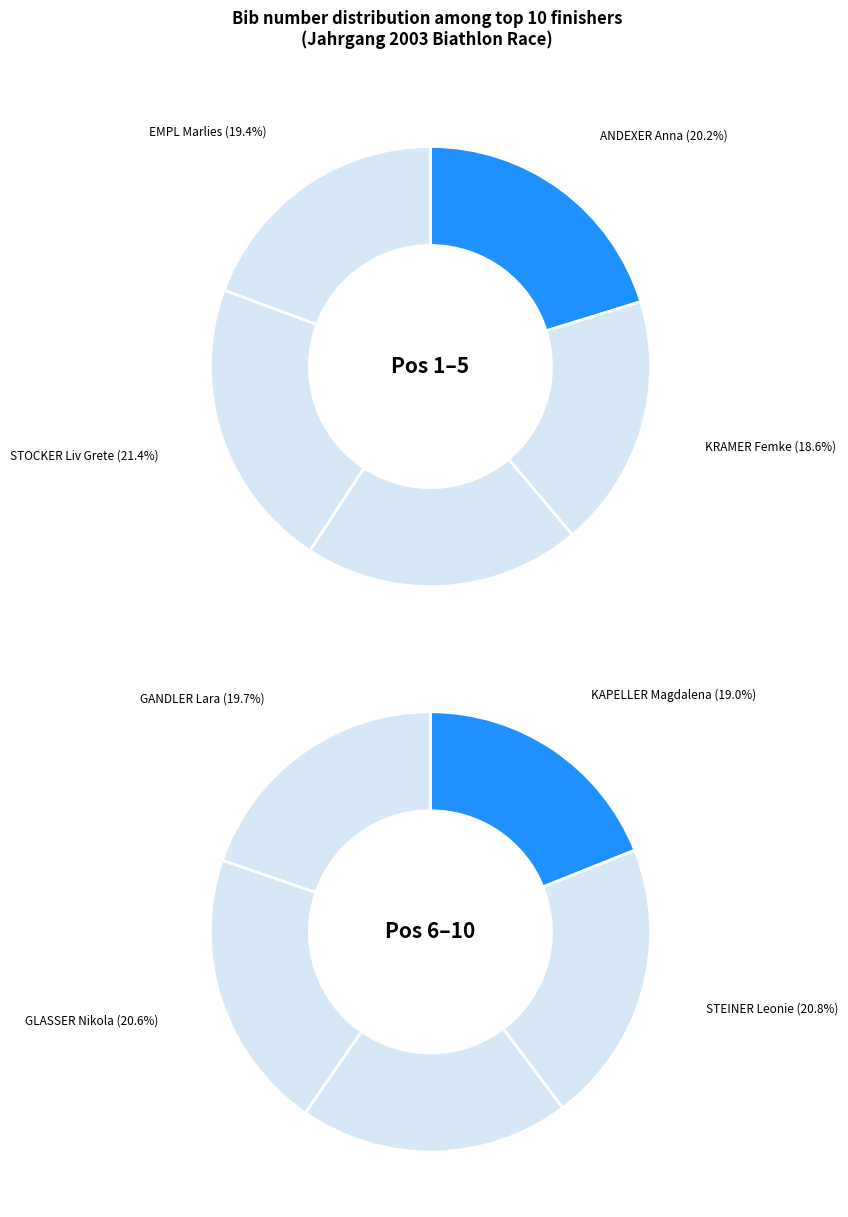

Which category has the biggest portion of the pie?

STOCKER Liv Grete